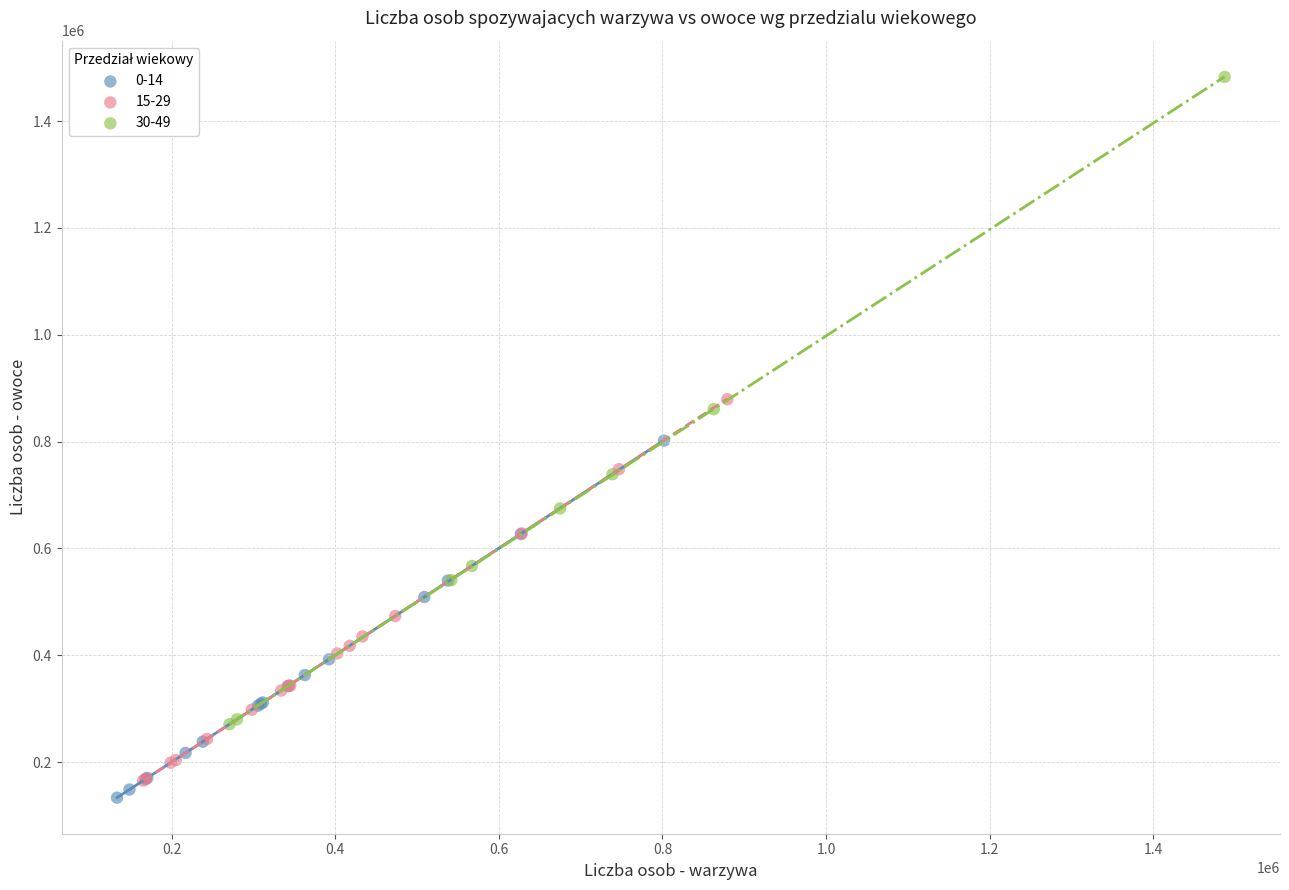

Which series has the largest Y range (max minus min)?

30-49